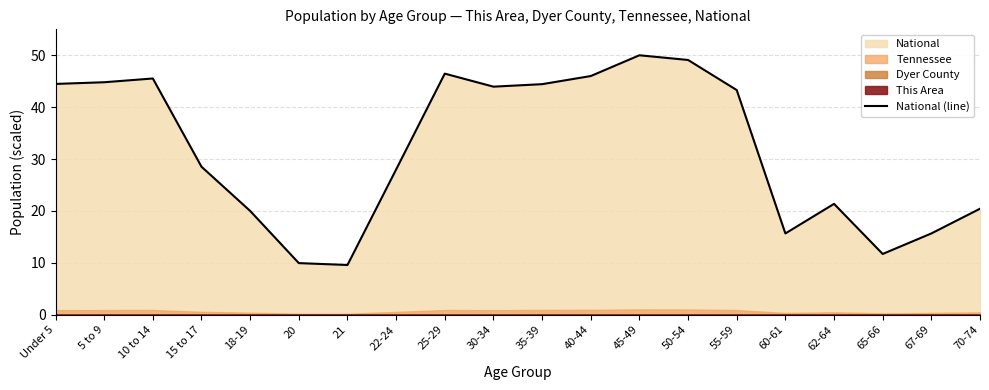

How many lines are shown in the chart?

1